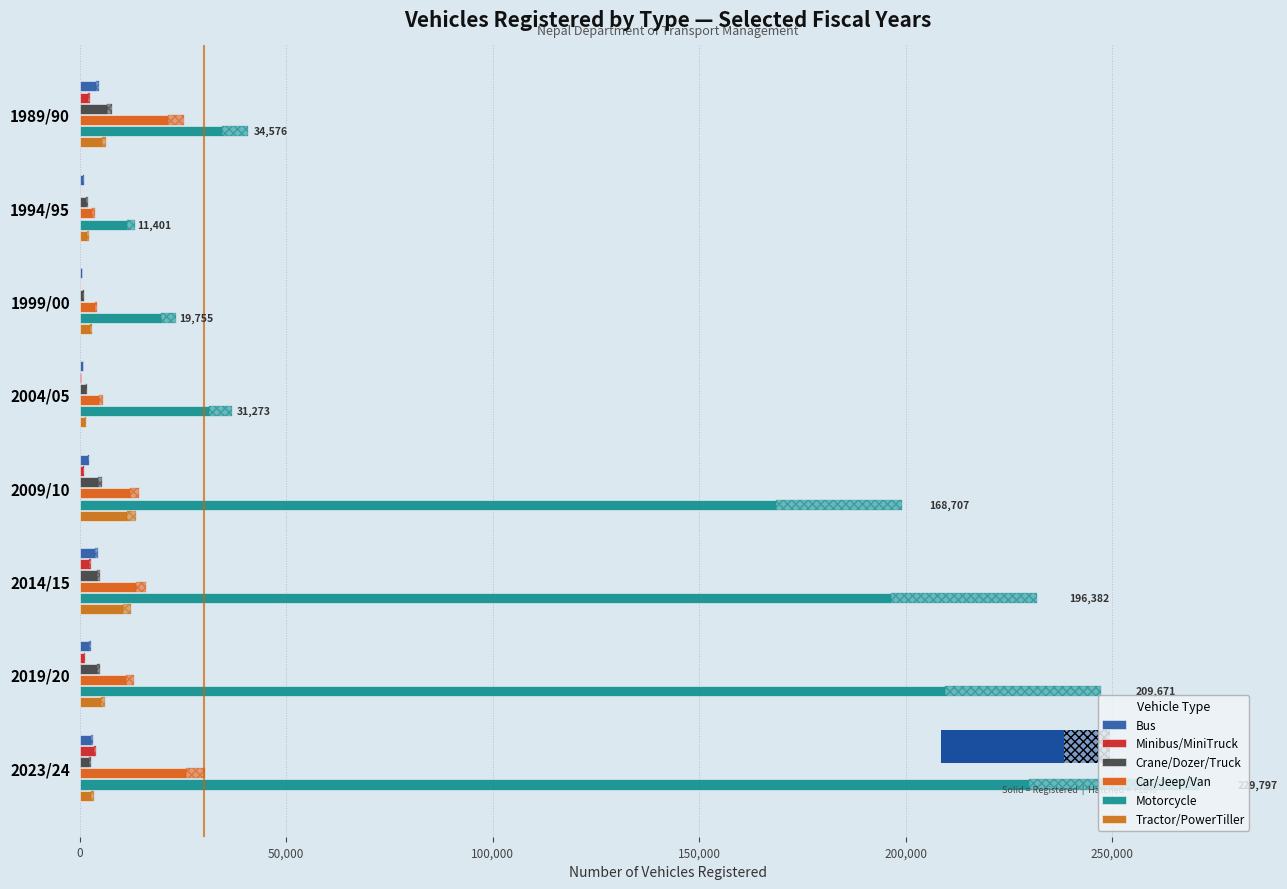

Is it true that Car/Jeep/Van equals 4338 at 50,000?

False